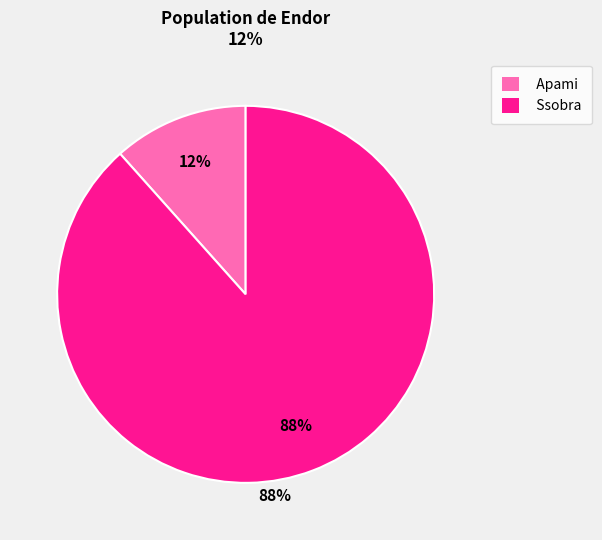

To the nearest percent, what is the average slice percentage?

50%